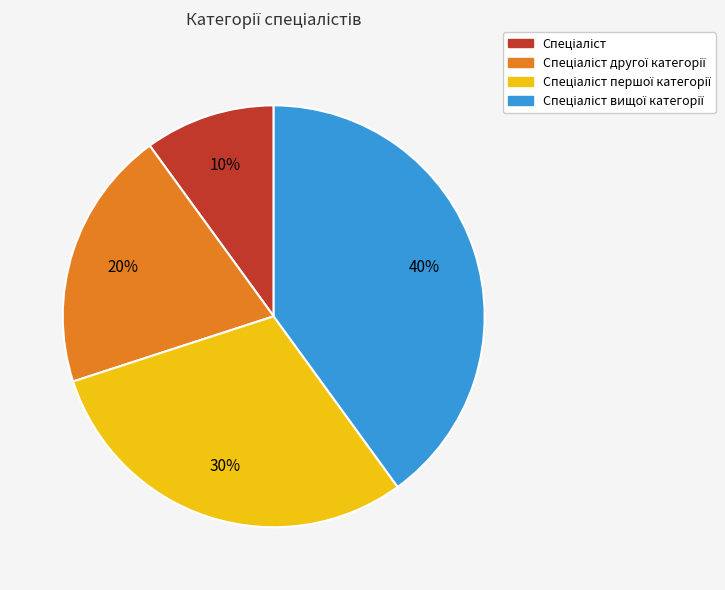

Is there a majority slice in this chart?

No